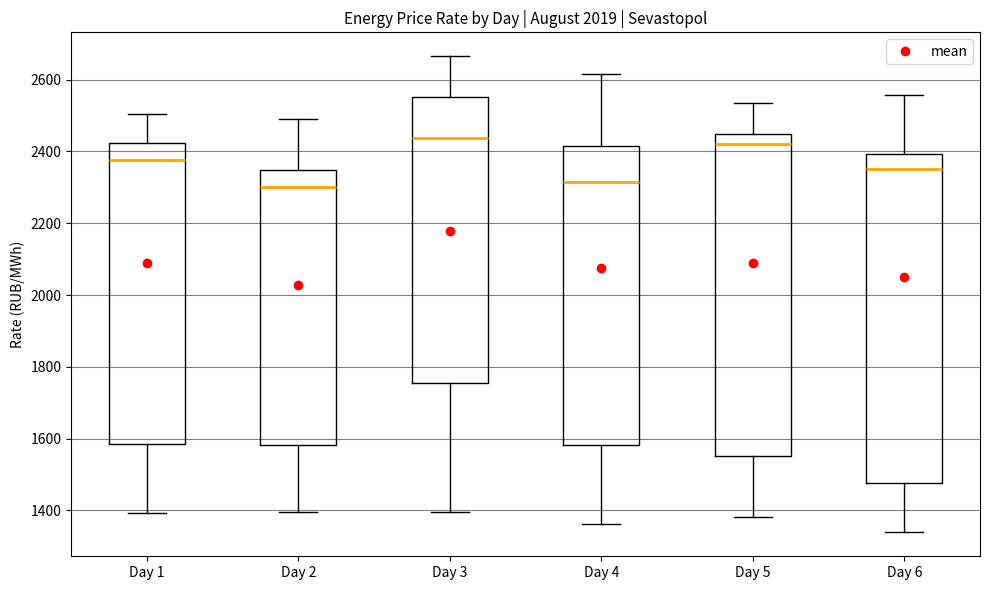

Reading left to right, transcribe this box plot: for each box, give where its median line is, the range the box spans, and where its two whiskers end, as read against the y-axis. The values are not printed on the chart, so give them approximately, as read against the axis.

Day 1: median 2380, box 1580 to 2420, whiskers 1400 to 2500
Day 2: median 2300, box 1580 to 2340, whiskers 1400 to 2500
Day 3: median 2440, box 1760 to 2560, whiskers 1400 to 2660
Day 4: median 2320, box 1580 to 2420, whiskers 1360 to 2620
Day 5: median 2420, box 1560 to 2440, whiskers 1380 to 2540
Day 6: median 2340, box 1480 to 2400, whiskers 1340 to 2560